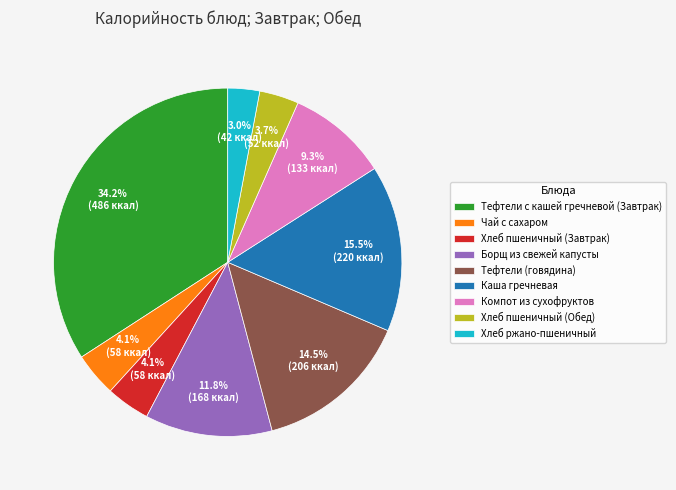

Approximately how many times larger is the value at Каша гречневая compared to Хлеб пшеничный (Завтрак)?

3.8